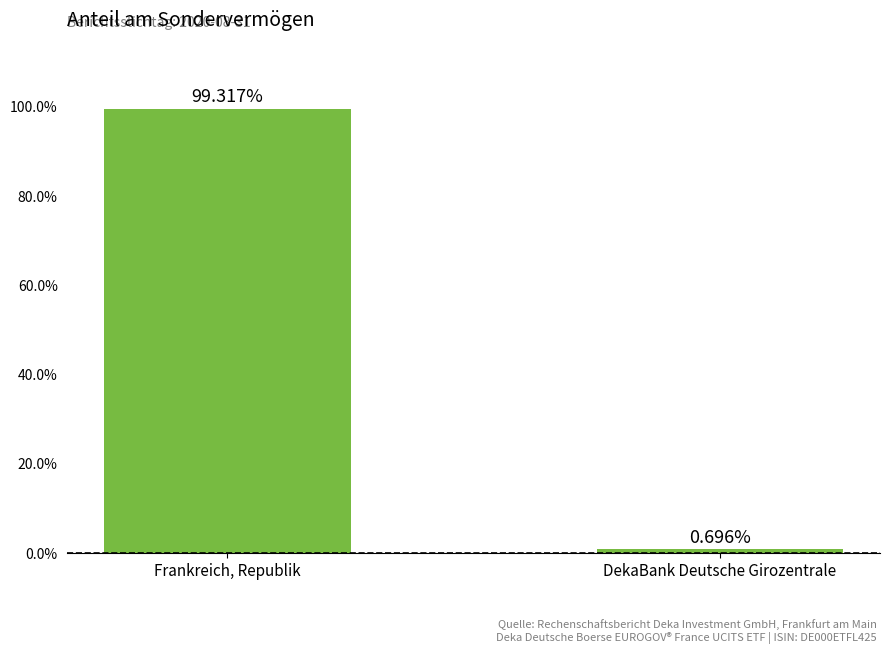

Which category has the lowest value across all series?

DekaBank Deutsche Girozentrale